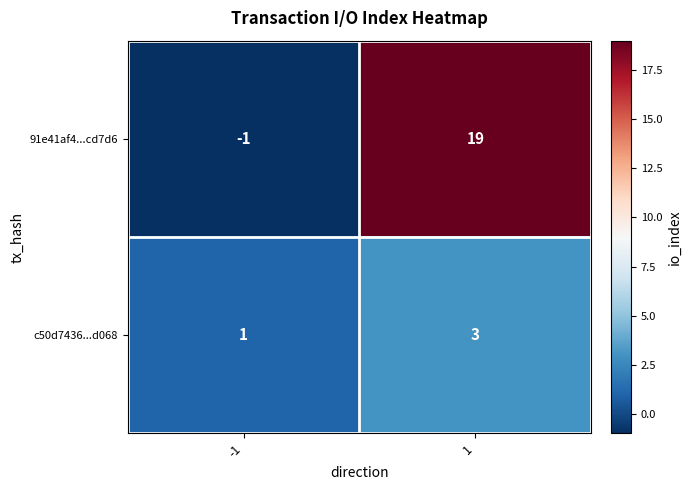

Between -1 and 1, which series saw the biggest shift?

91e41af4...cd7d6